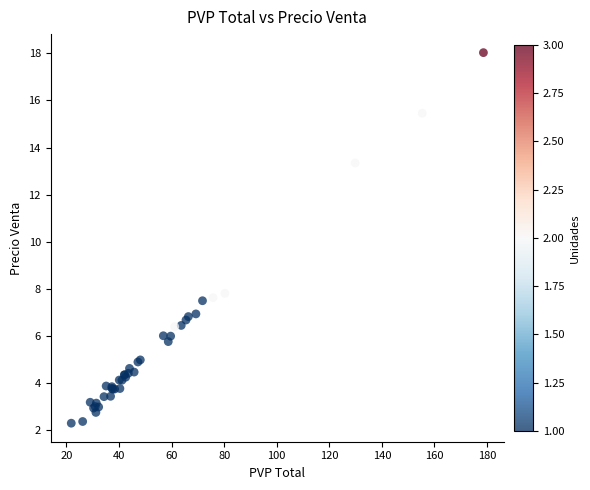

What Y value in the scatter plot is closest to 10?

7.8